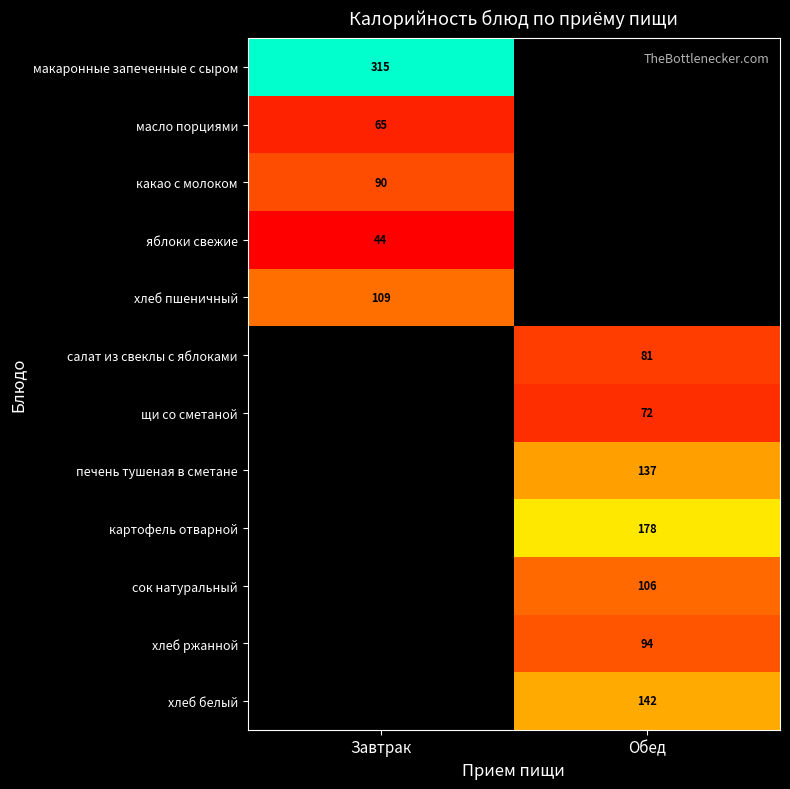

The сок натуральный series shows 175 at Обед. True or false?

False